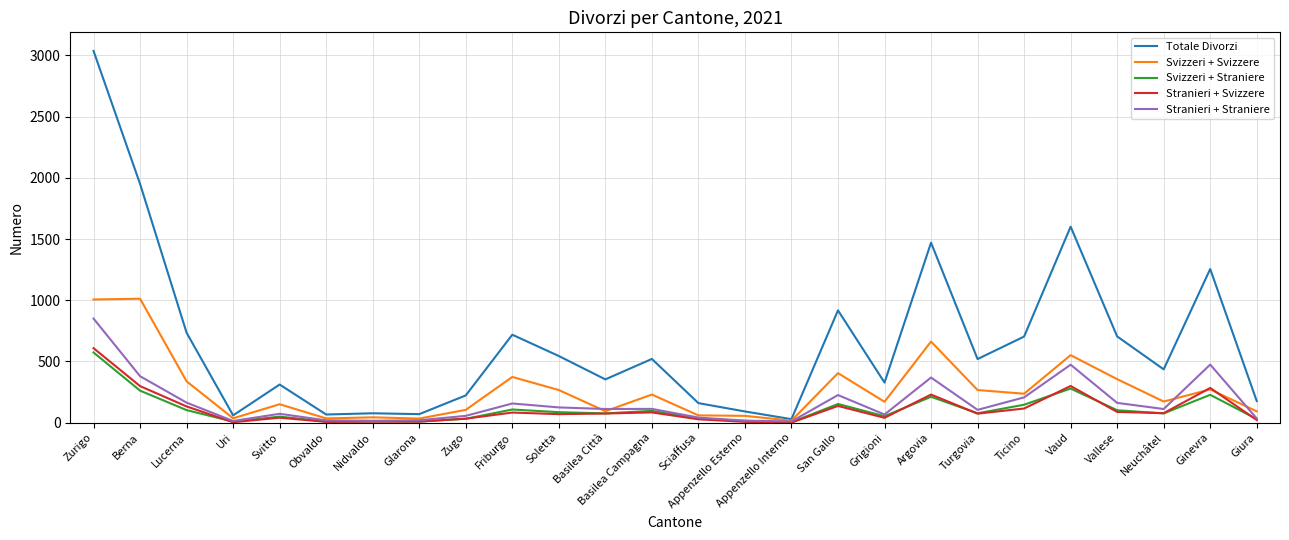

Between Turgovia and Giura, which series saw the biggest shift?

Totale Divorzi